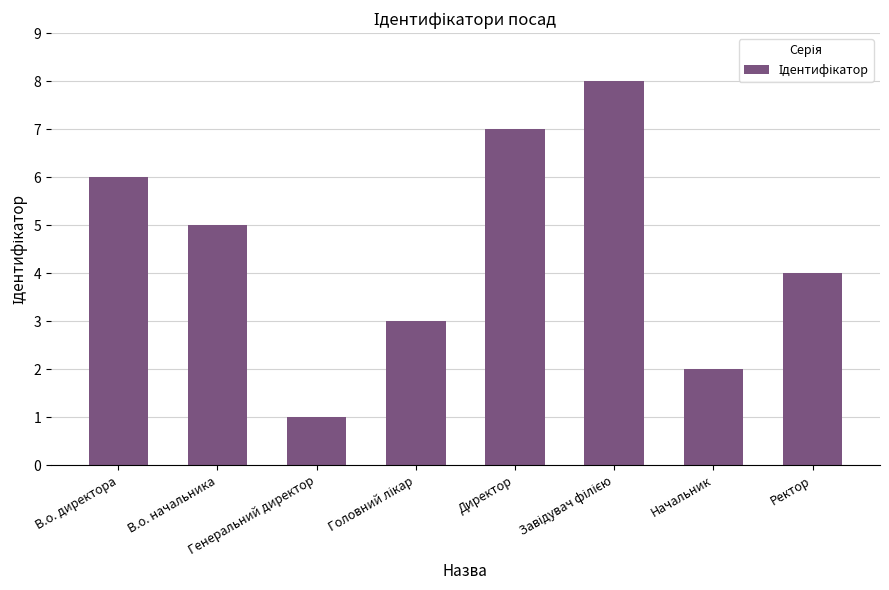

What position from the left is Генеральний директор?

3